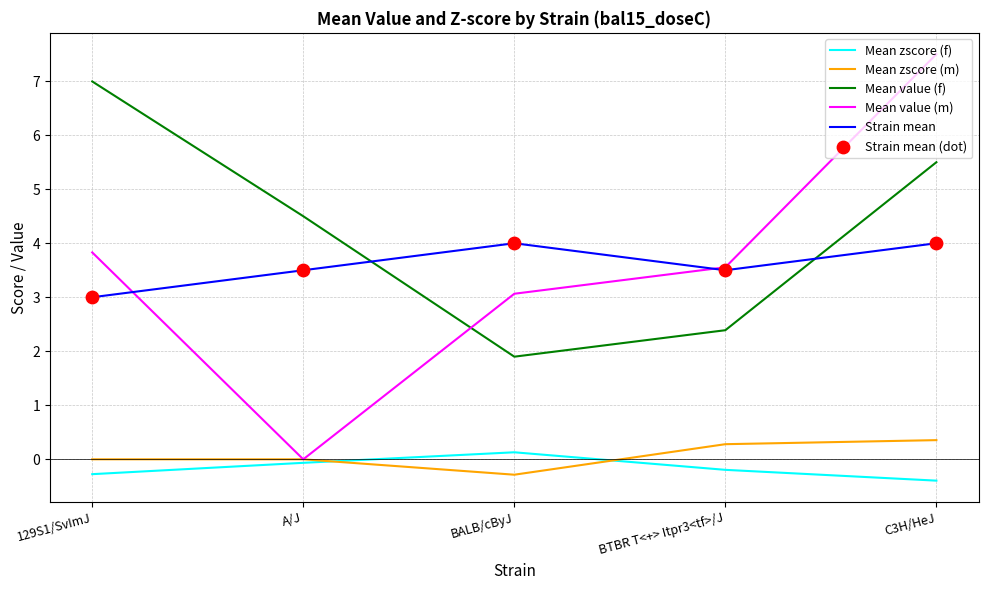

At which category is the sum across all series the highest?

C3H/HeJ